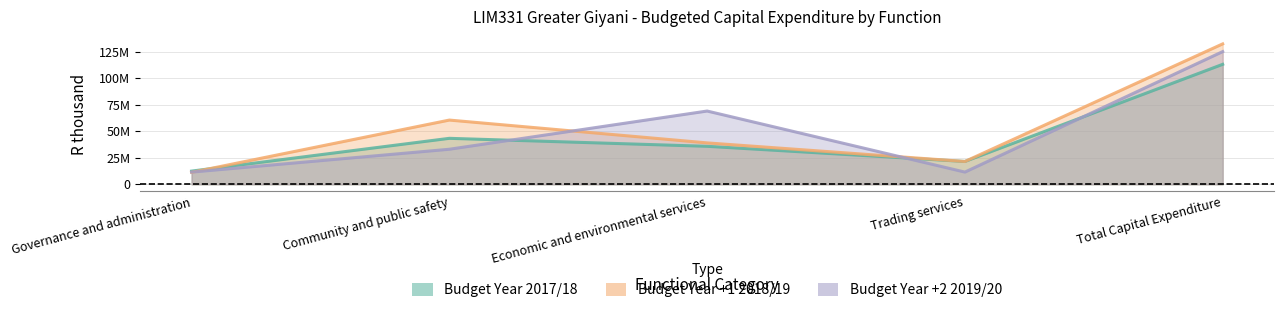

What value does the Budget Year +2 2019/20 series have at Economic and environmental services, to the nearest 50?

69015800